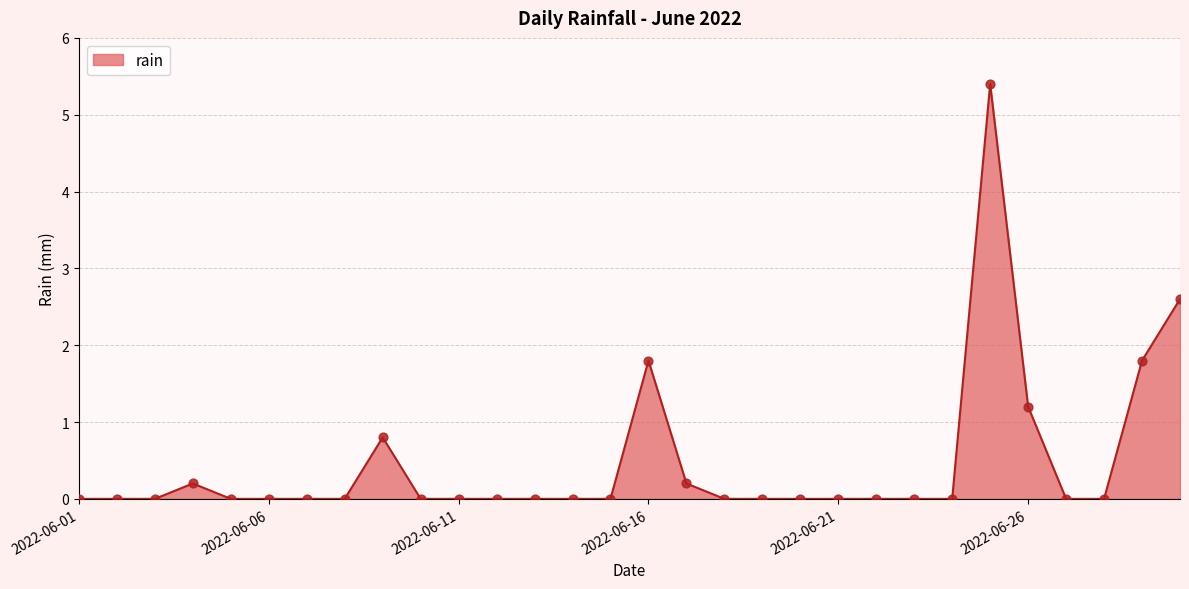

What is the greatest value displayed?

5.4